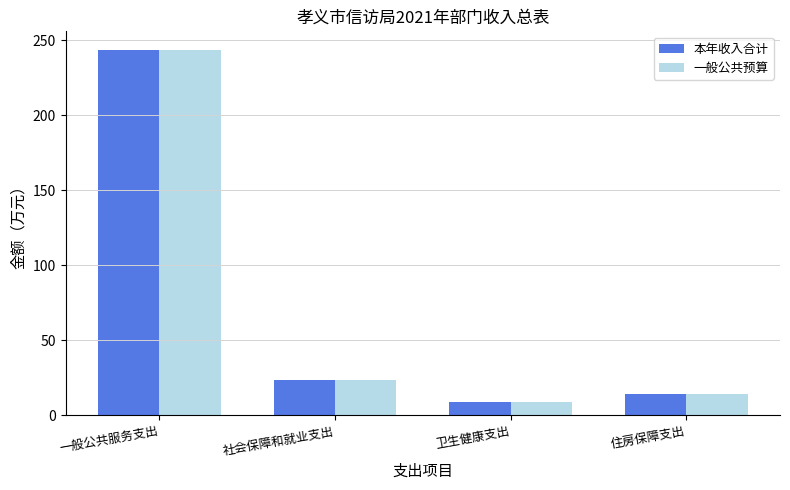

How many bars are there in each group?

2